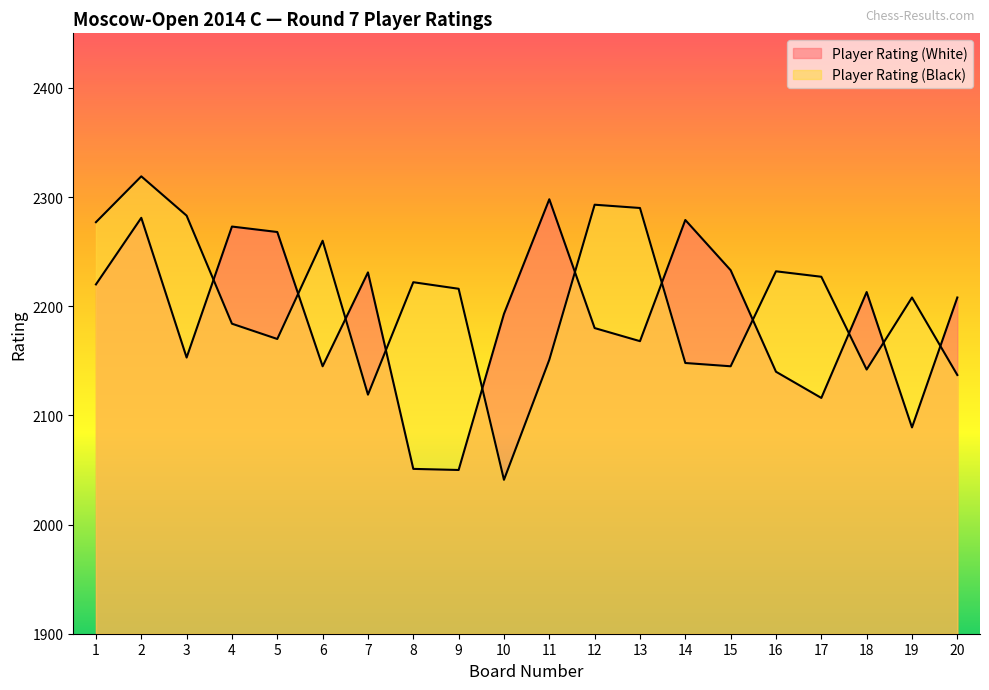

Between 7 and 18, which is larger?

7